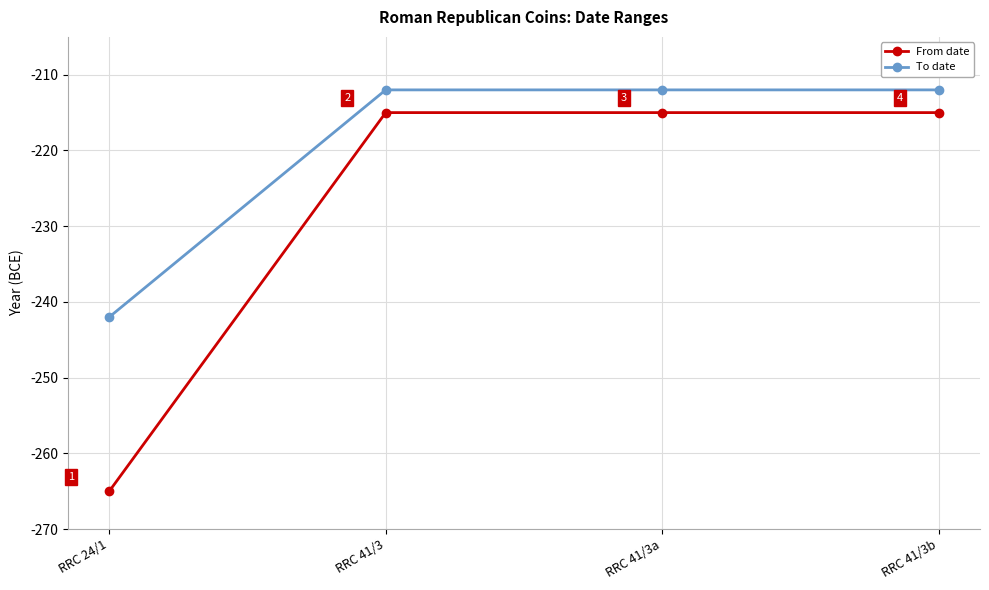

Reading right to left, transcribe all the data shown in this chart.

From date: -215	-215	-215	-265
To date: -212	-212	-212	-242